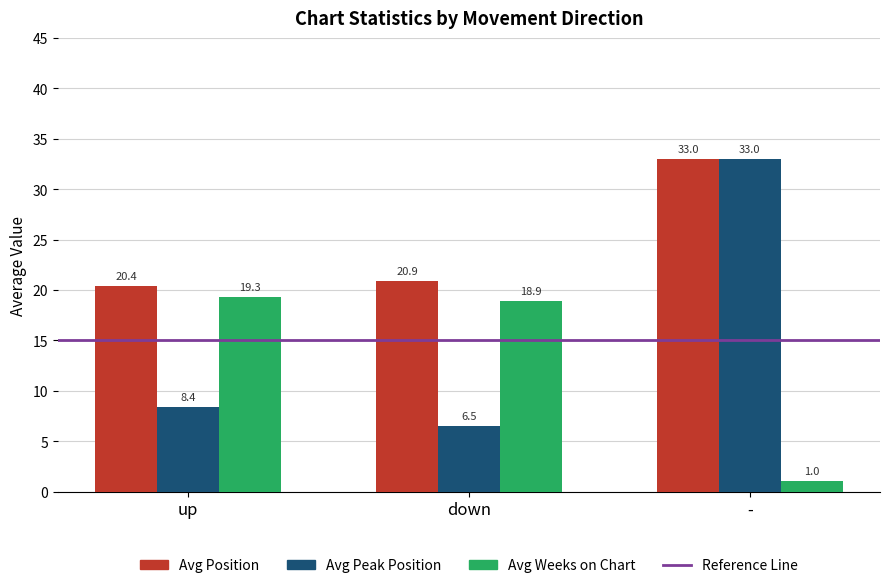

Which series changed the most between down and -?

Avg Peak Position